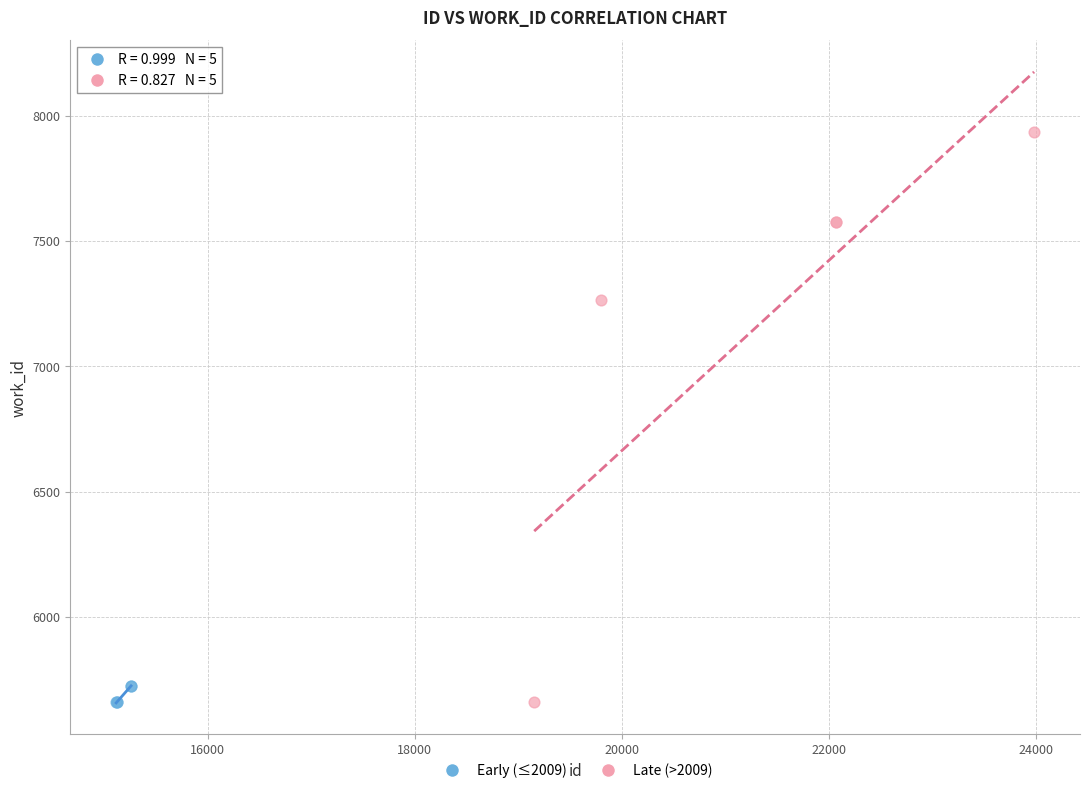

Which series has the largest Y range (max minus min)?

Late (>2009)